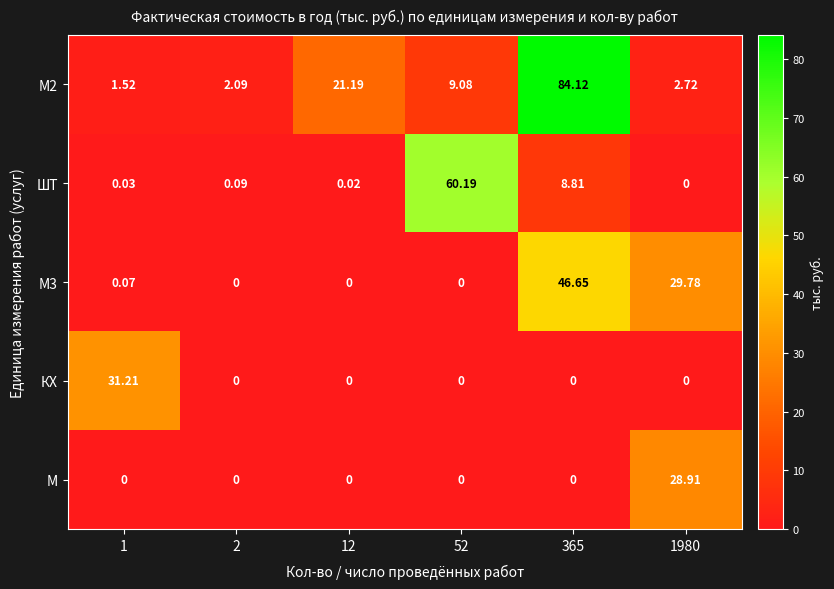

How many categories are shown in the chart?

6